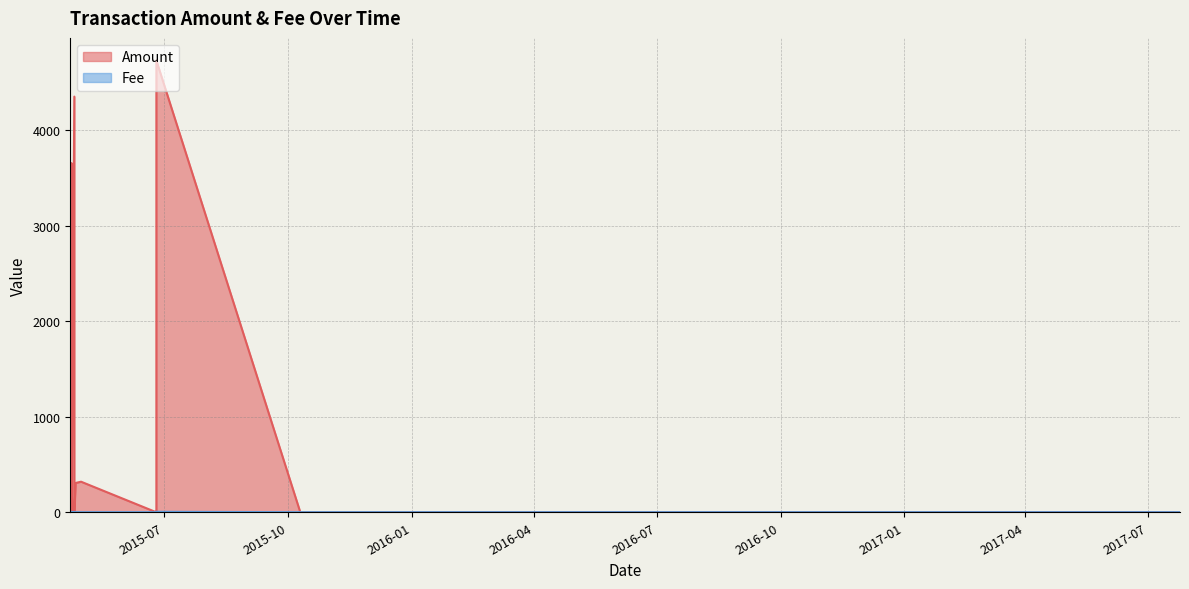

What is the label of the 10th point from the right?

2015-06-25